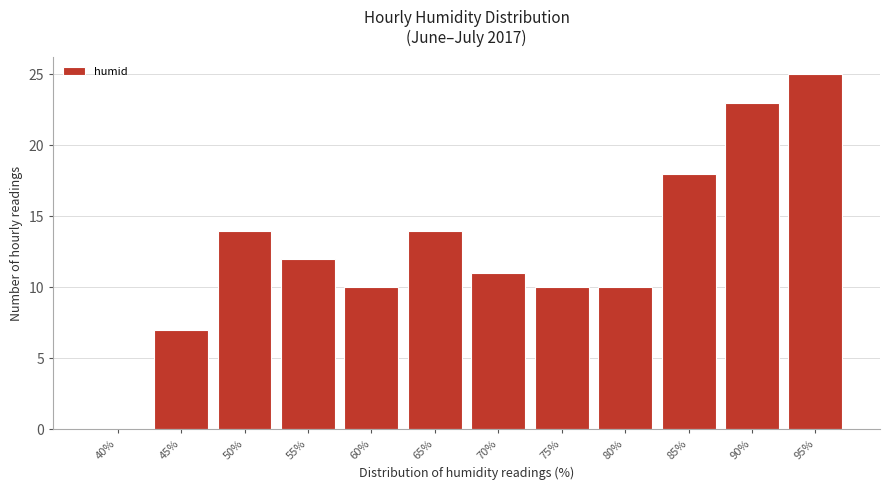

Reading left to right, what are all the values shown in this chart?

40%=0	45%=7	50%=14	55%=12	60%=10	65%=14	70%=11	75%=10	80%=10	85%=18	90%=23	95%=25